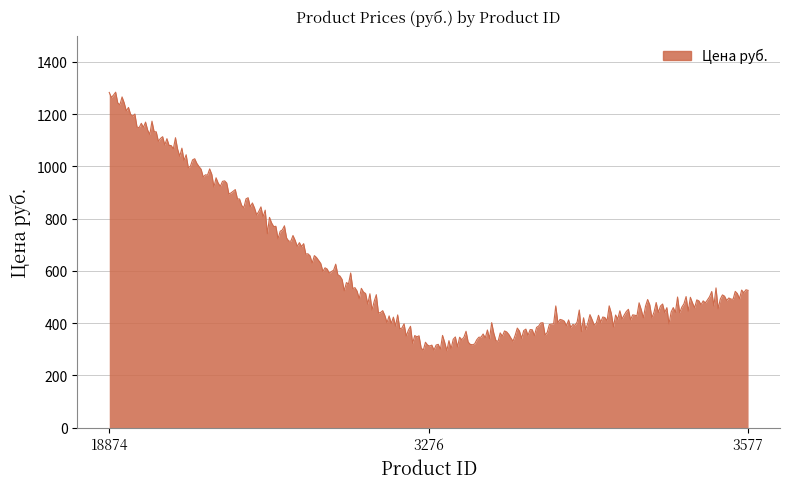

What is the minimum value shown in the chart?

294.9